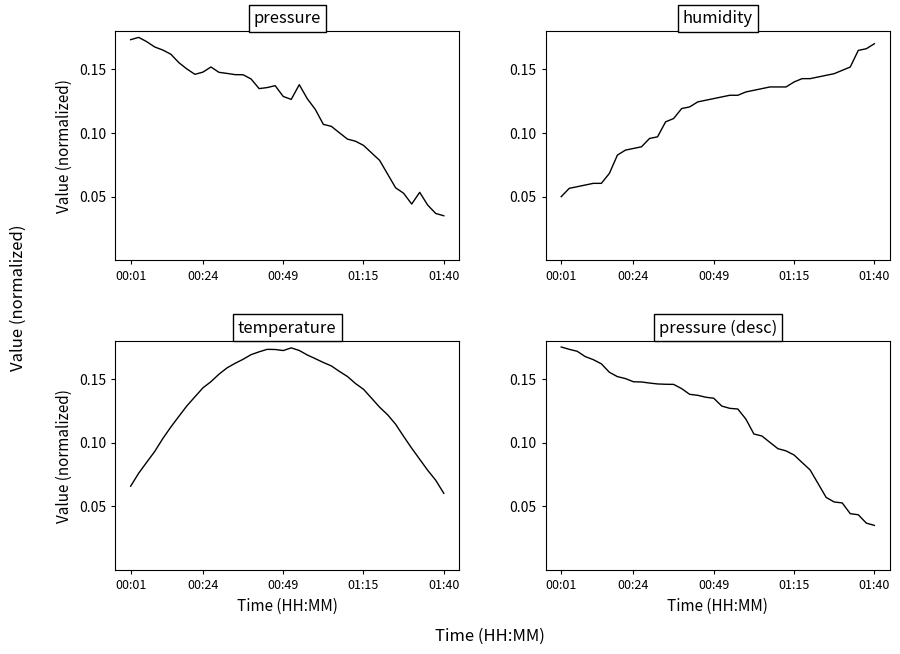

Rank the series by their maximum value, from highest to lowest.

pressure, pressure (desc), temperature, humidity